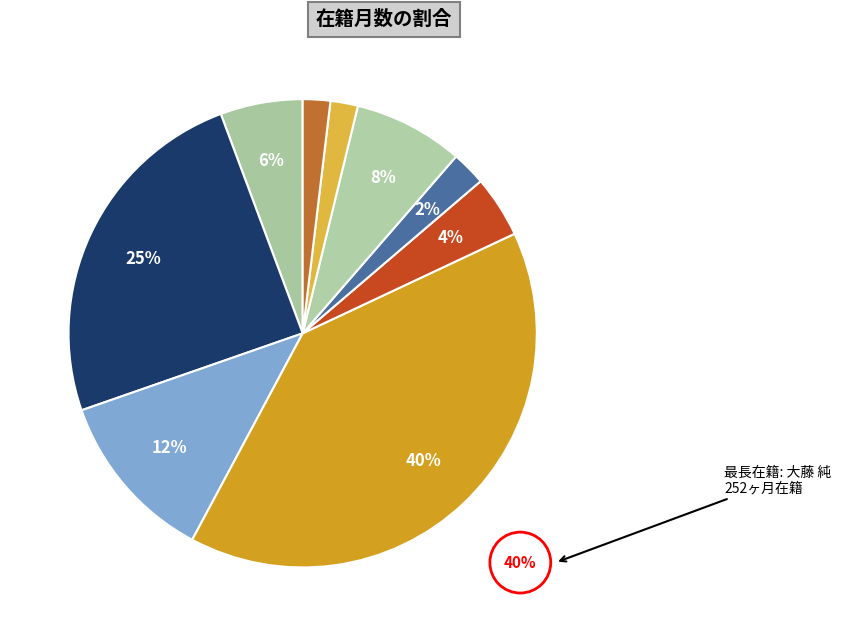

Count the number of slices in the pie.

9